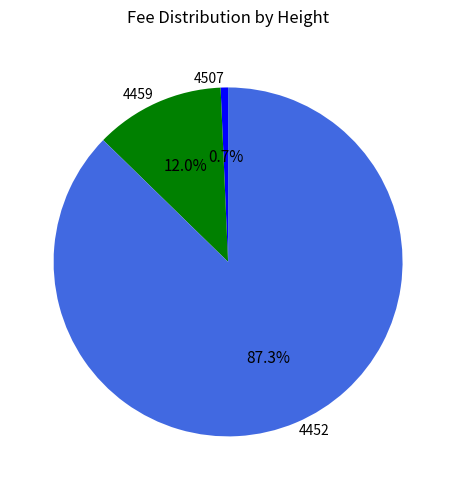

Between 4507 and 4459, which is larger?

4459